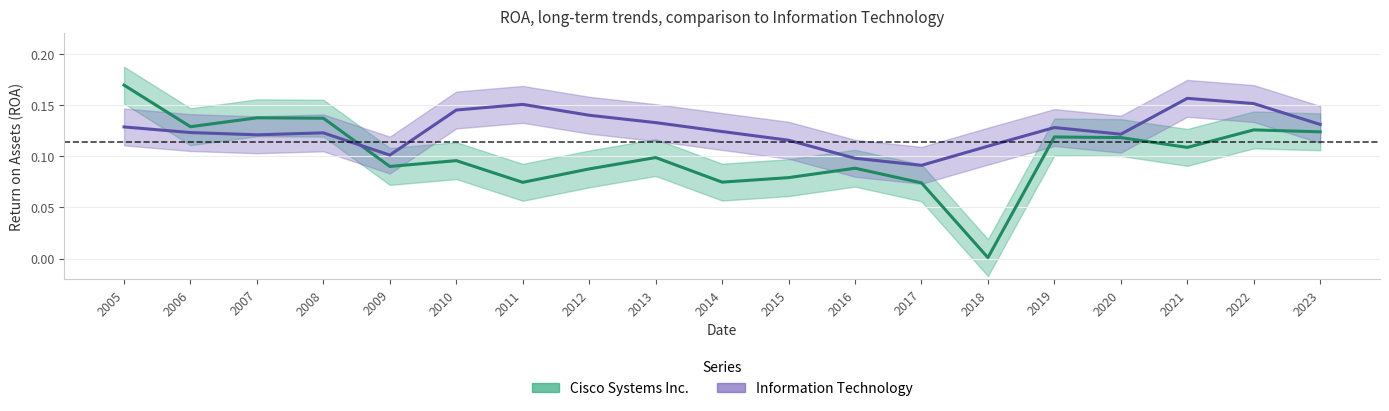

What is the maximum value shown in the chart?

0.2